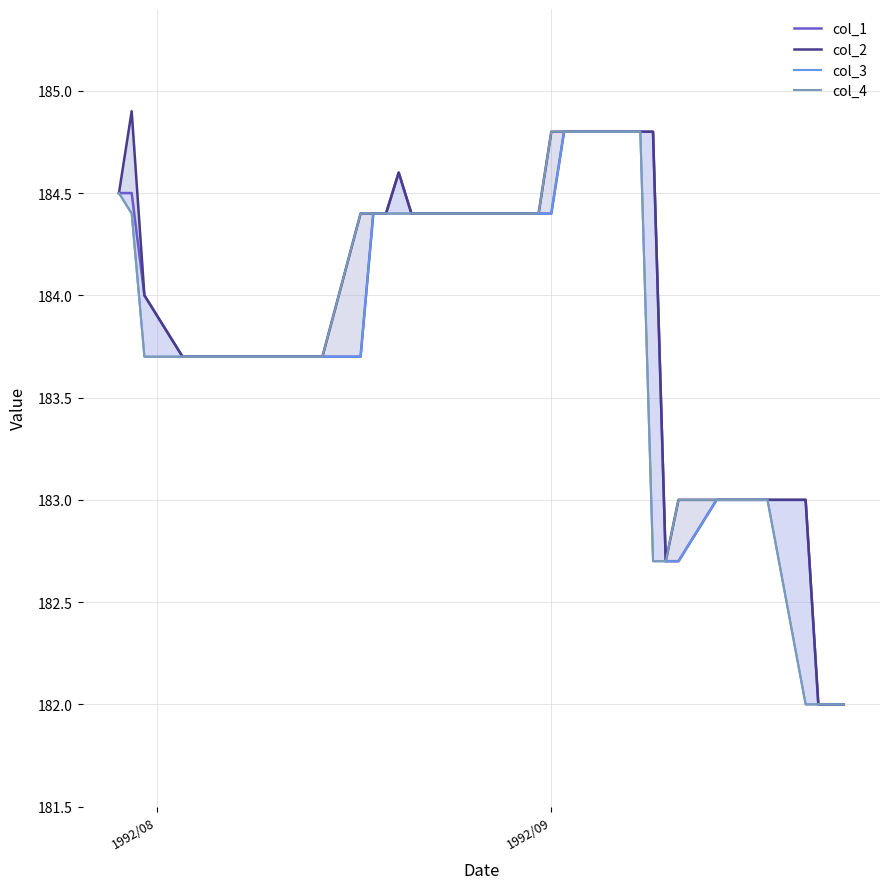

The col_2 series shows 38.5 at 34. True or false?

False